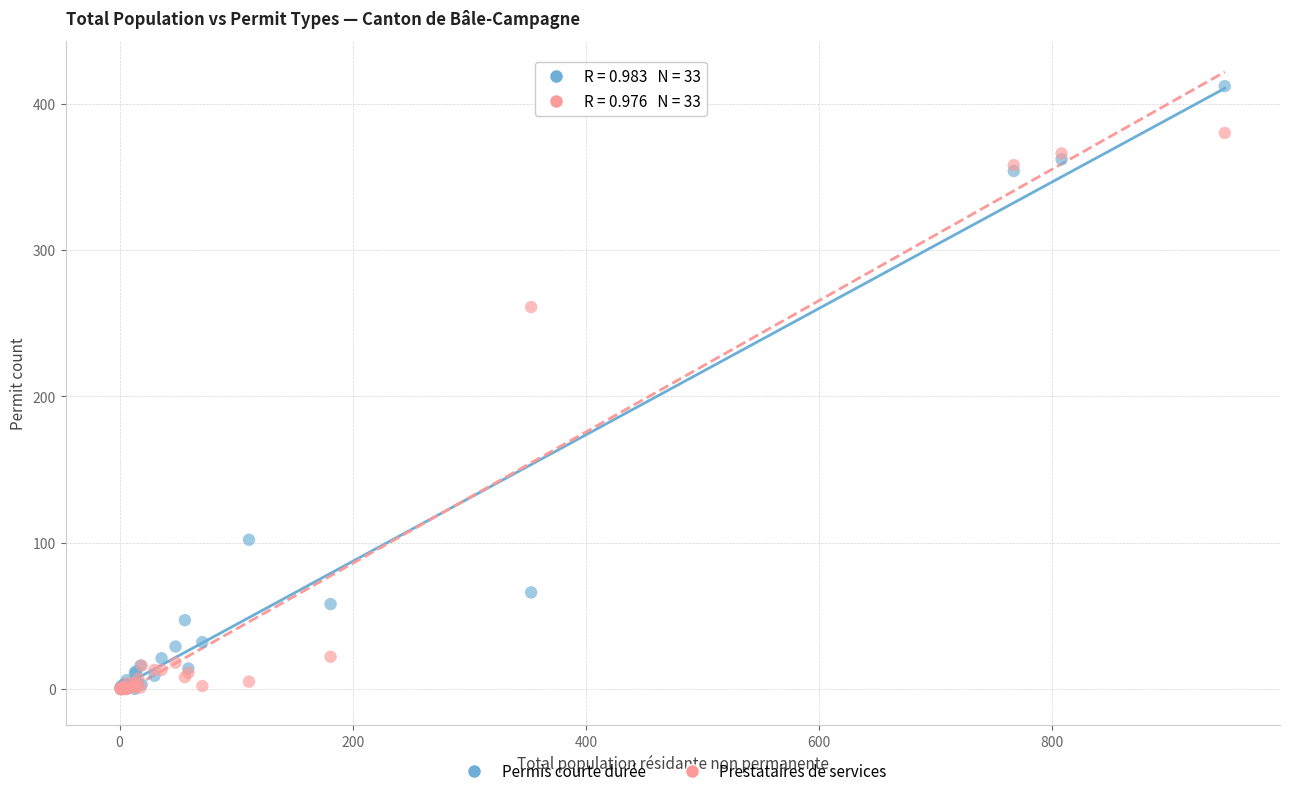

Across all series, what Y value is closest to 206?

261